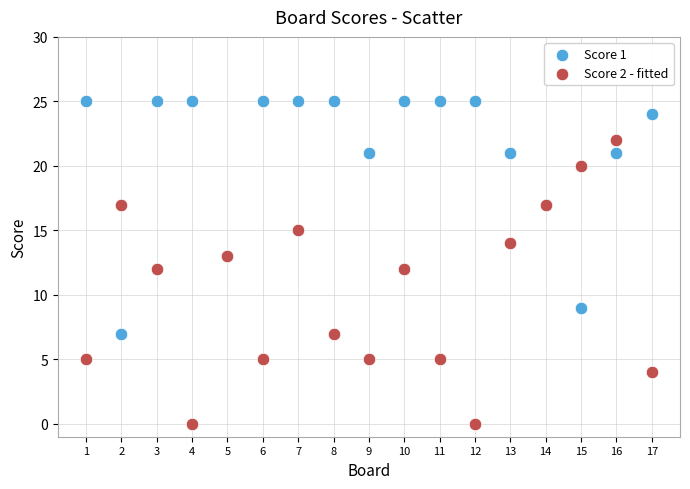

Which series contains the lowest Y value?

Score 2 - fitted